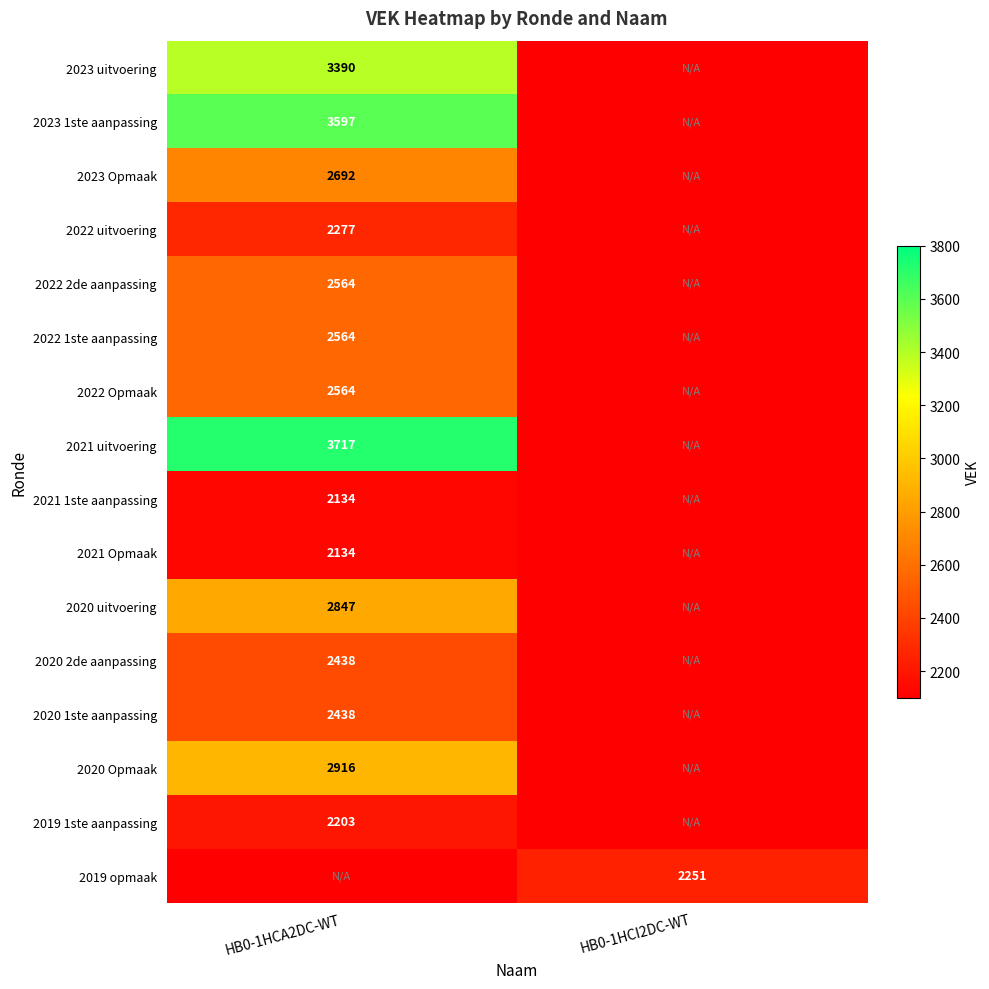

True or false: 2023 1ste aanpassing has a value of 3597 at HB0-1HCA2DC-WT.

True